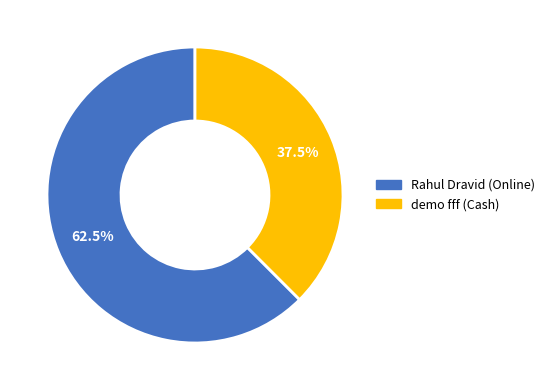

What is the majority slice?

Rahul Dravid (Online)